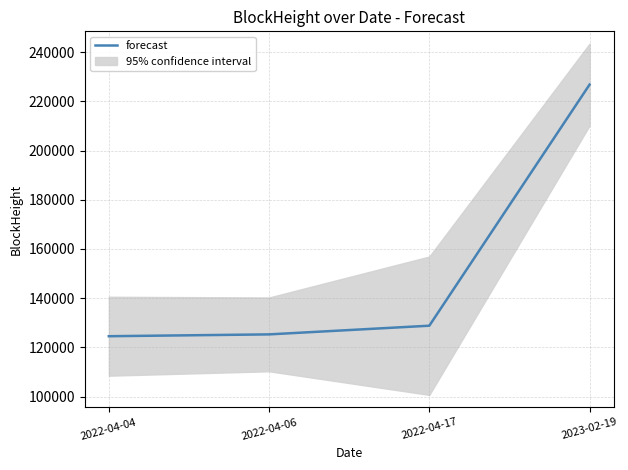

True or false: the data shows 128802 at 2022-04-17.

True